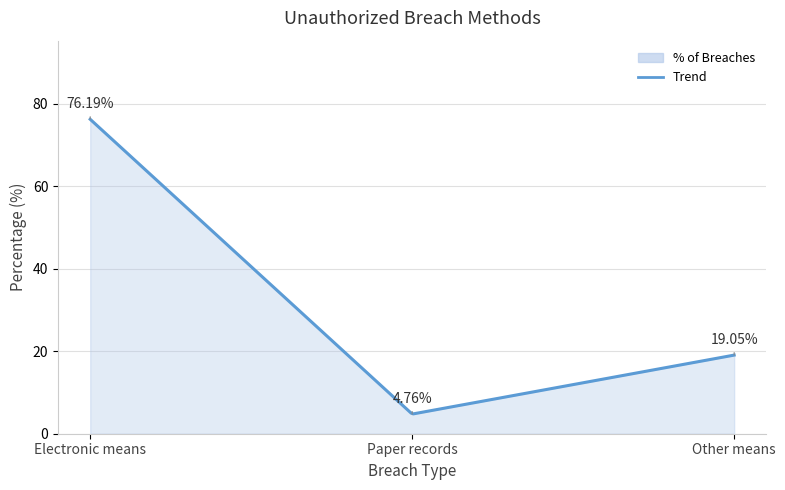

What is the value of the 1st point from the left?

76.2